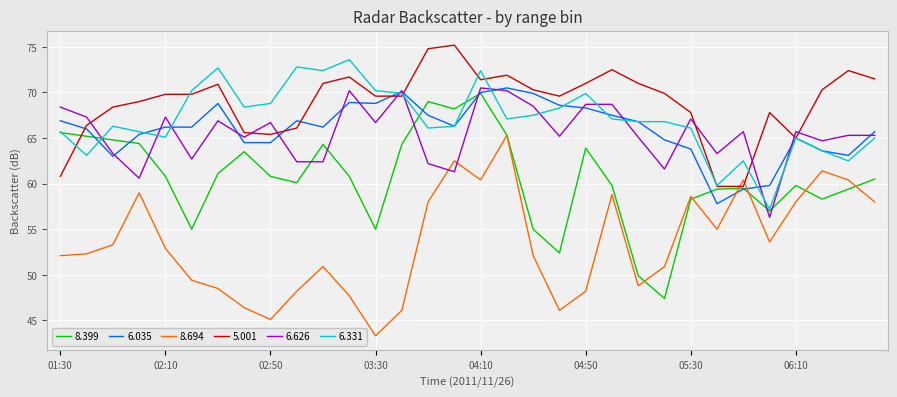

How many intersections are there between 6.626 and 8.694?

2